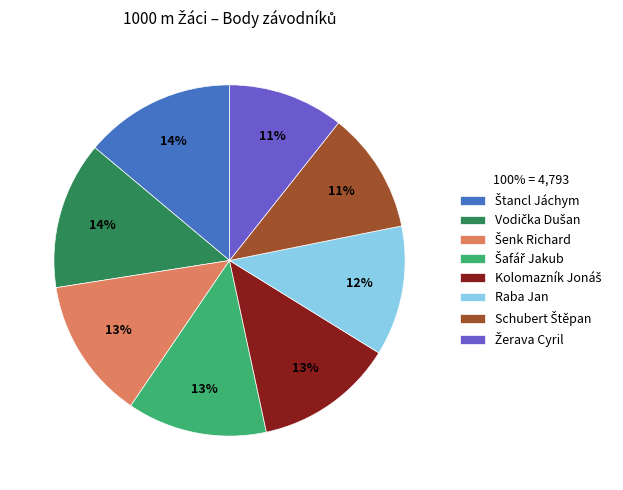

To the nearest percent, what is the average slice percentage?

12%